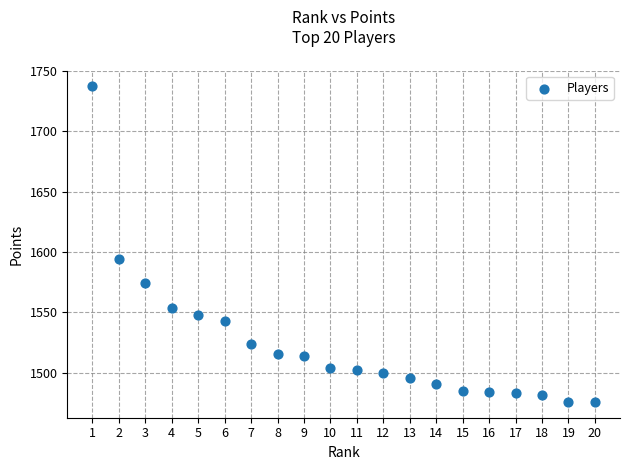

What is the range of X values (max minus min)?

19